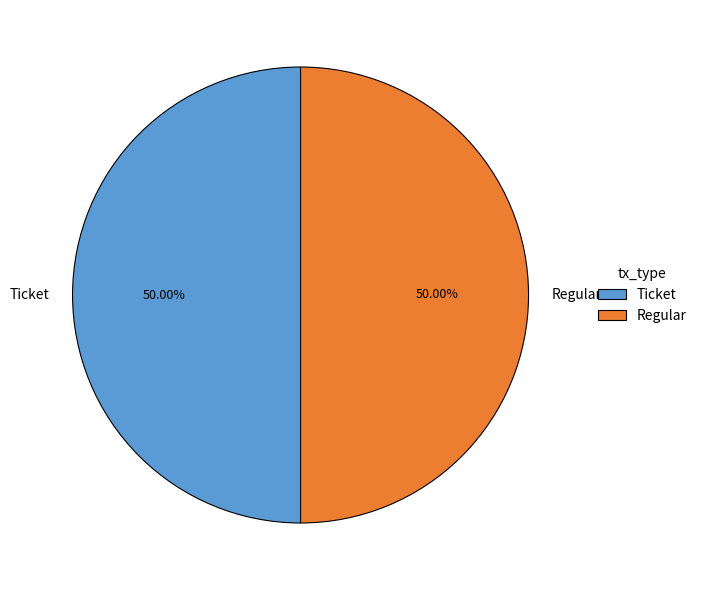

Count the number of slices in the pie.

2